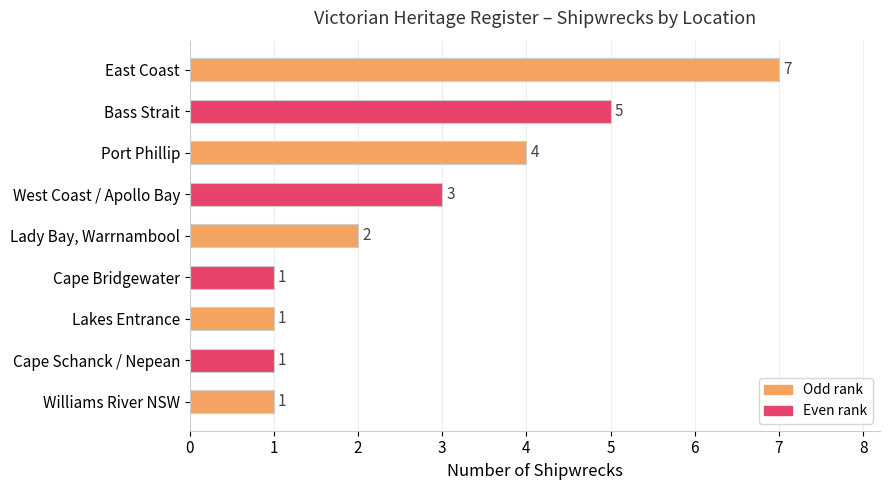

Are the bars horizontal?

Yes